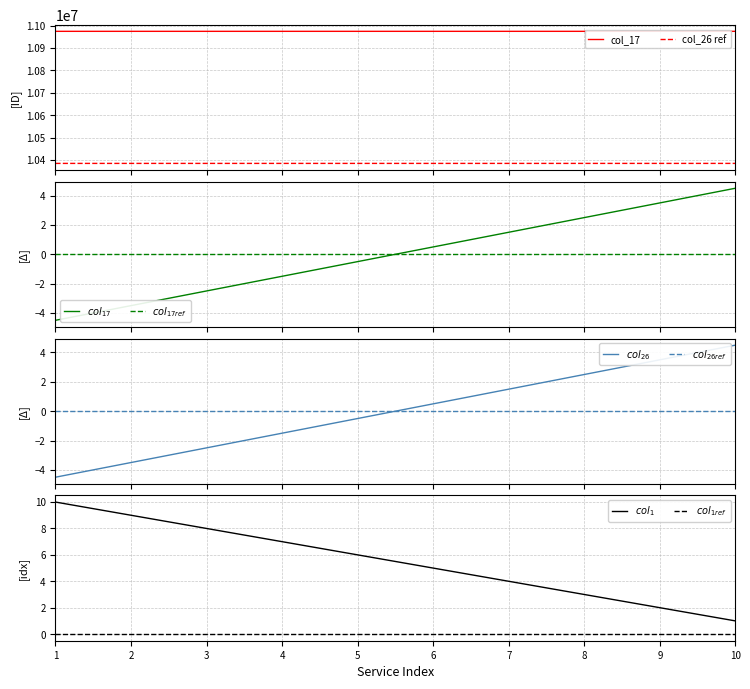

What is the minimum value for col_26 ref?

10384707